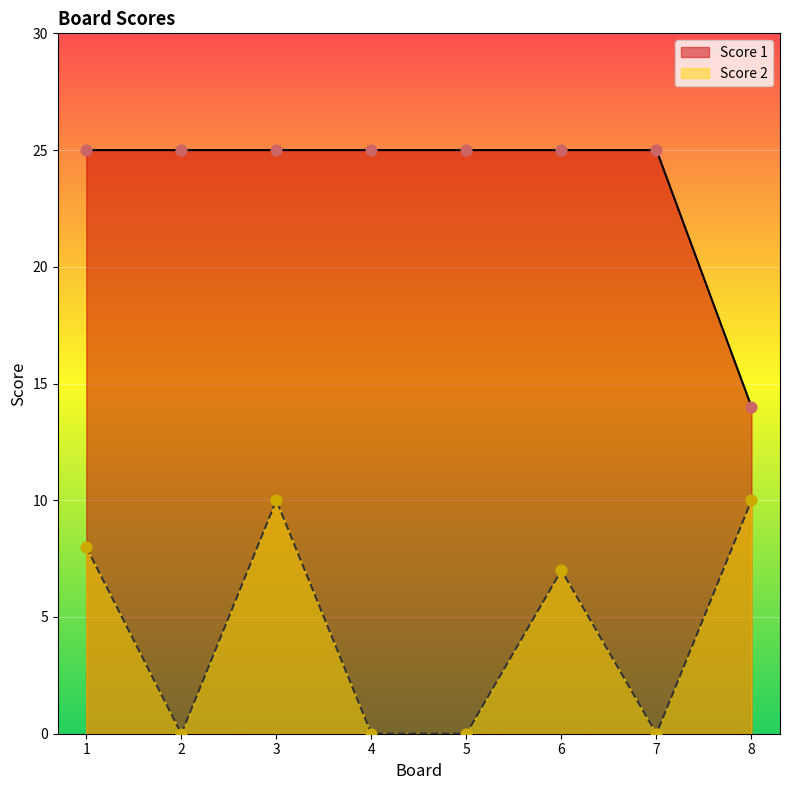

Which series has the largest Y range (max minus min)?

Score 1